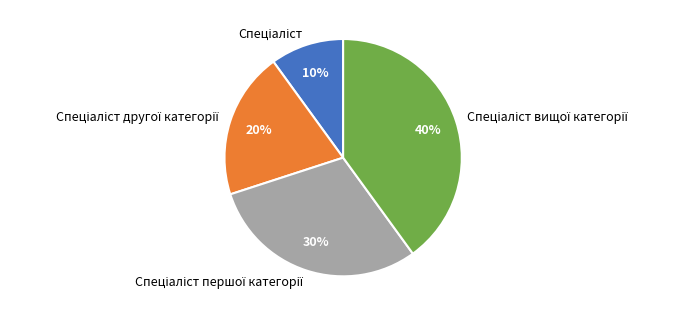

How many segments does this pie chart have?

4